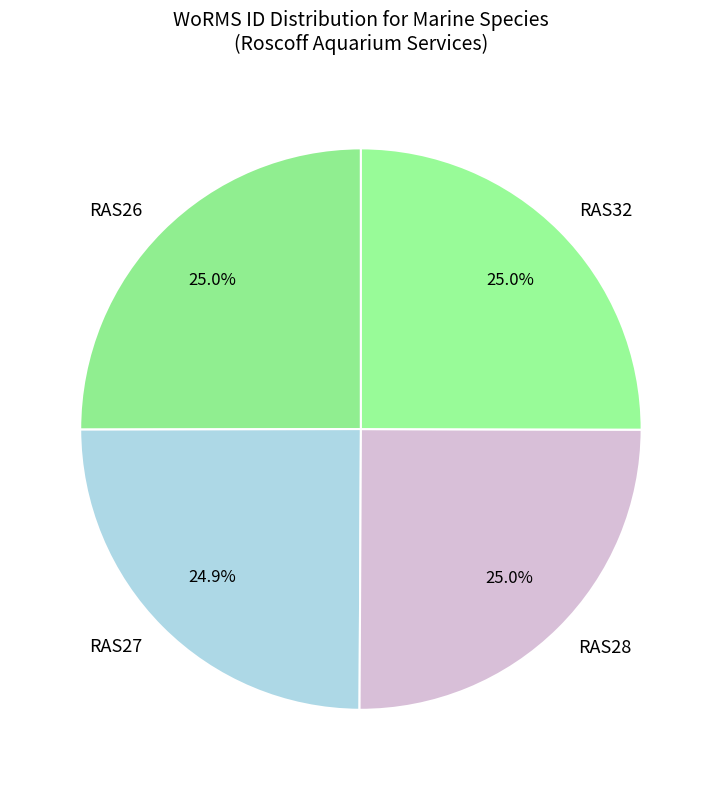

To the nearest percent, what percentage of the pie is RAS26?

25%